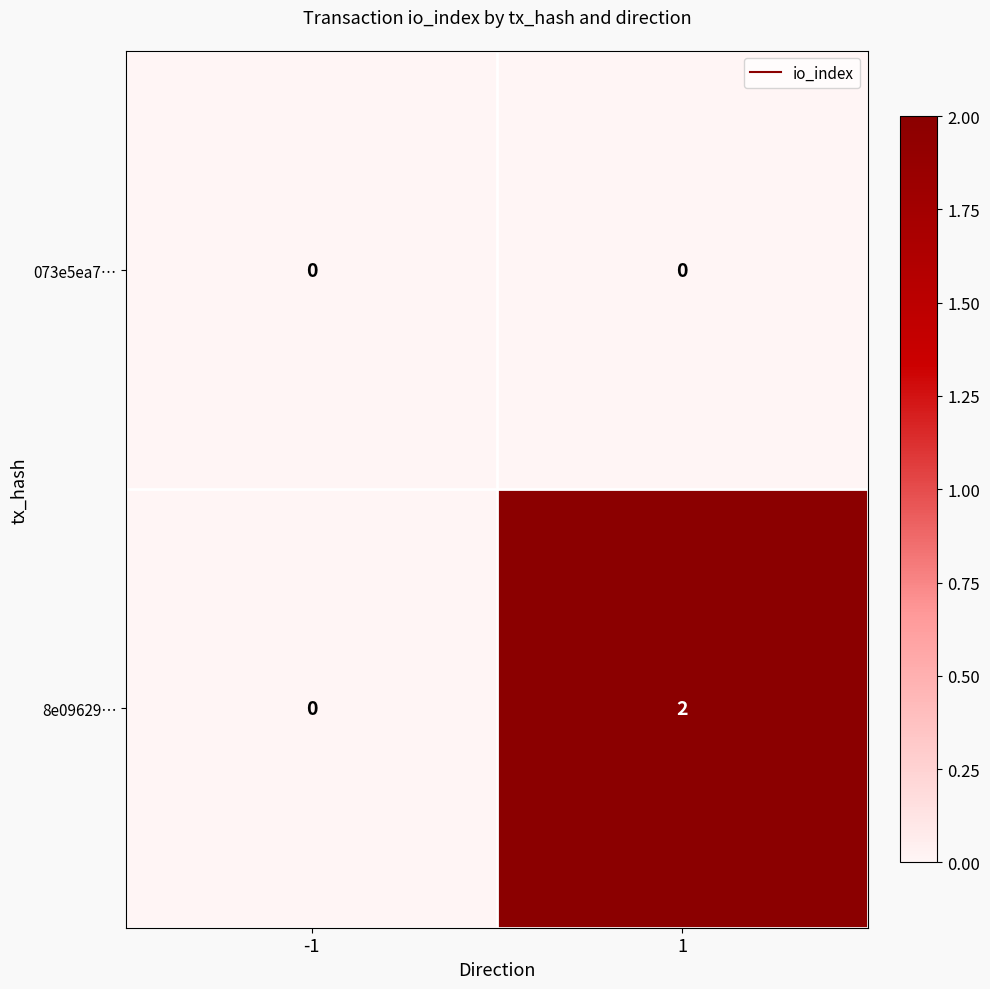

Count the number of categories in the chart.

2